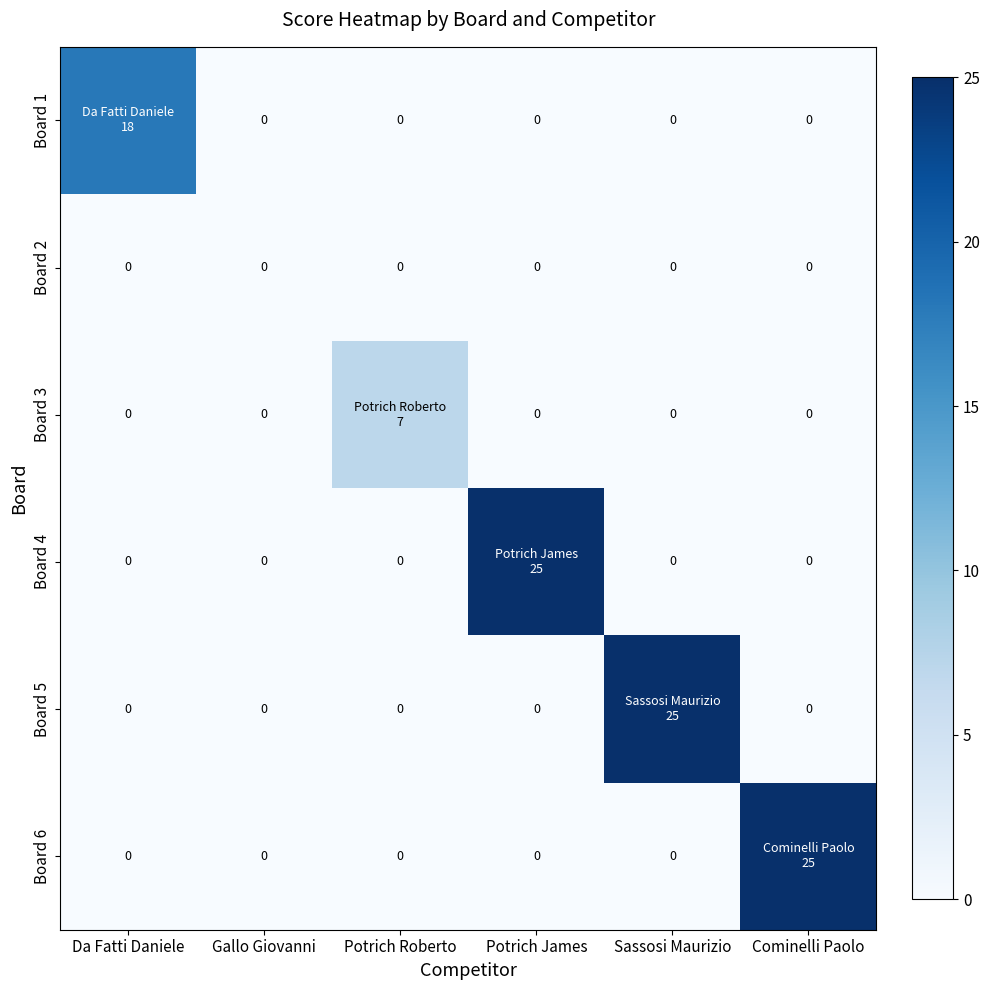

The Board 2 series shows 0 at Potrich Roberto. True or false?

True